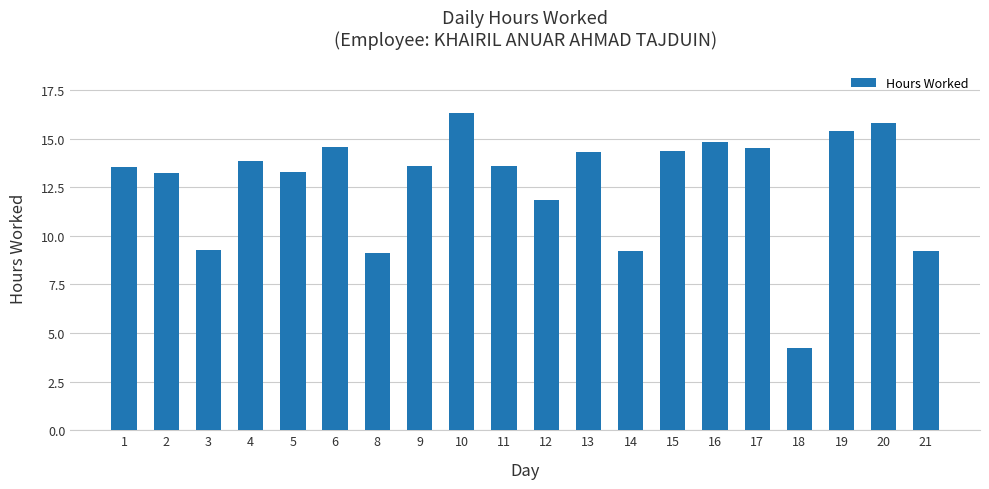

Count the number of values greater than 13.

14